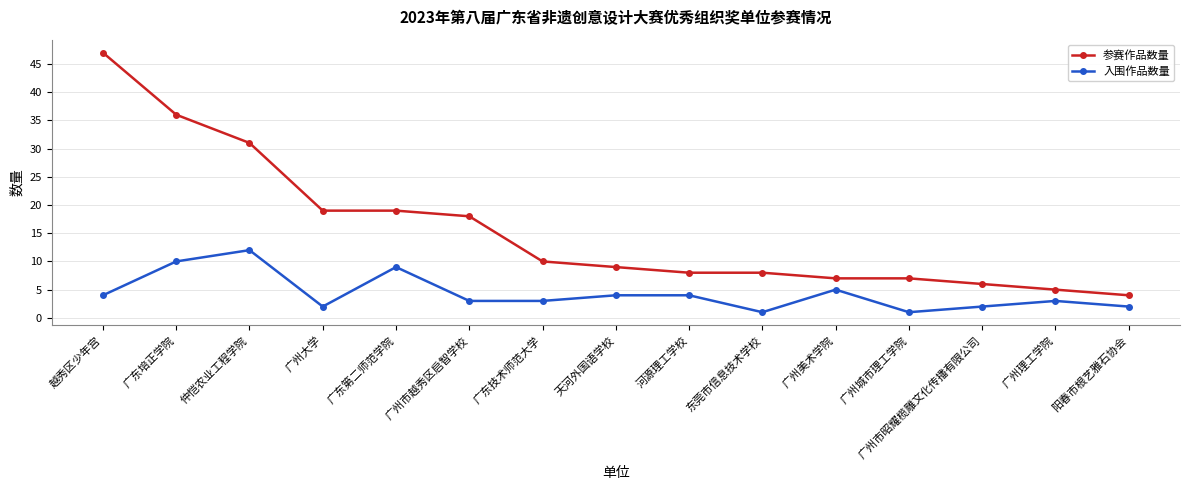

Is it true that 参赛作品数量 equals 16 at 天河外国语学校?

False